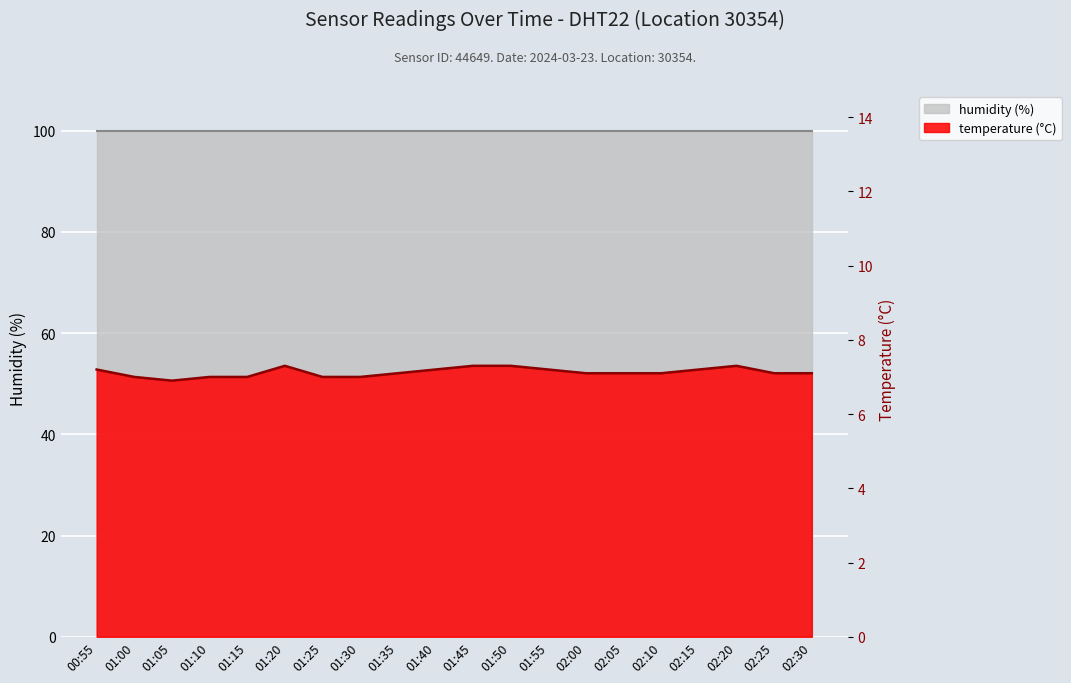

How many lines are shown in the chart?

1